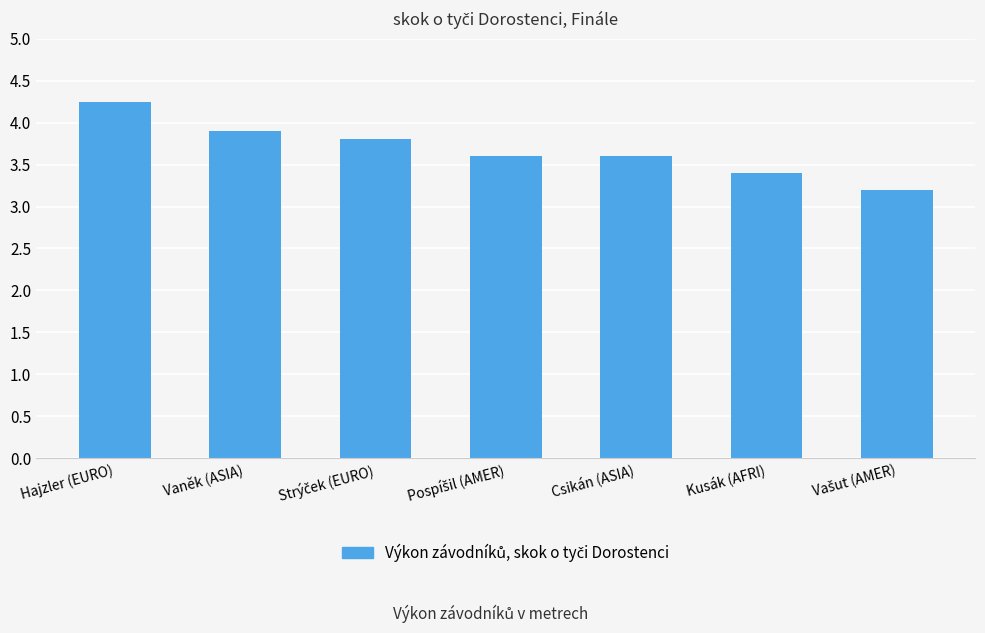

What is the average value?

3.7